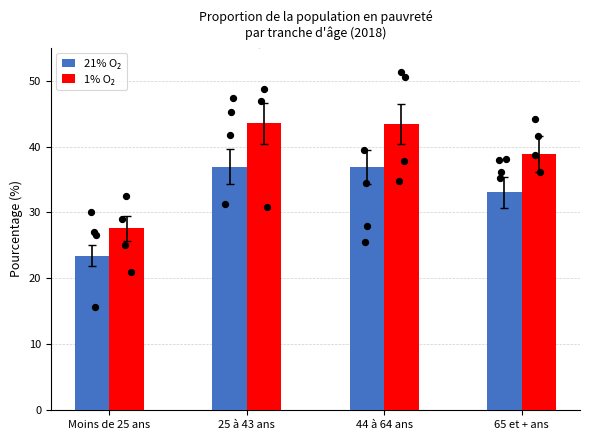

At how many categories does at least one series exceed 39?

2